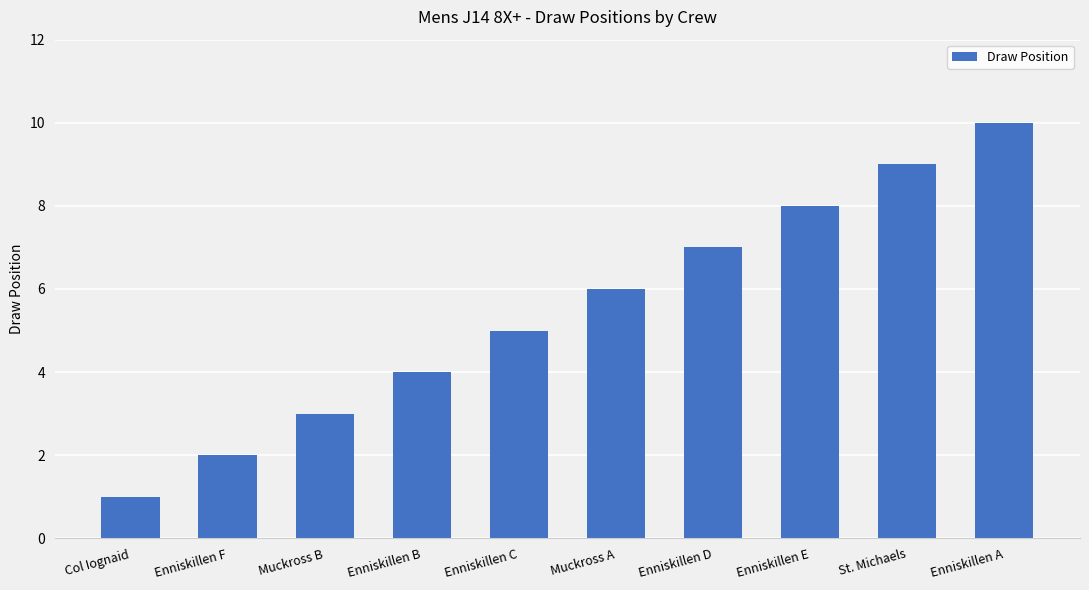

Count the number of categories in the chart.

10